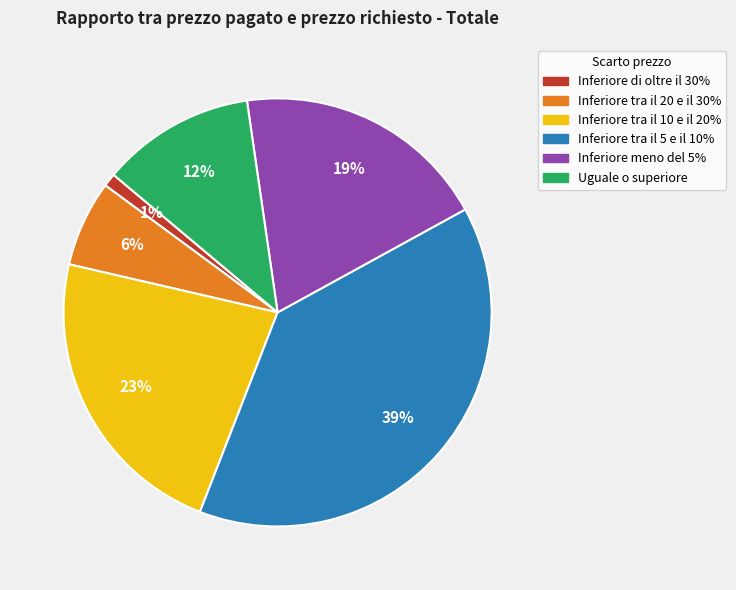

To the nearest percent, what is the difference between the largest and smallest slice percentages?

38%